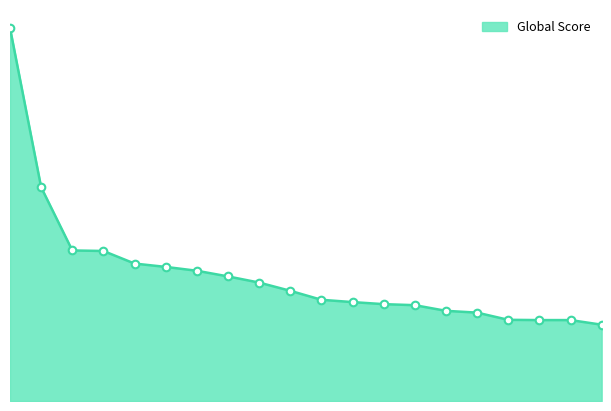

Is this an area chart (filled region under the line)?

Yes